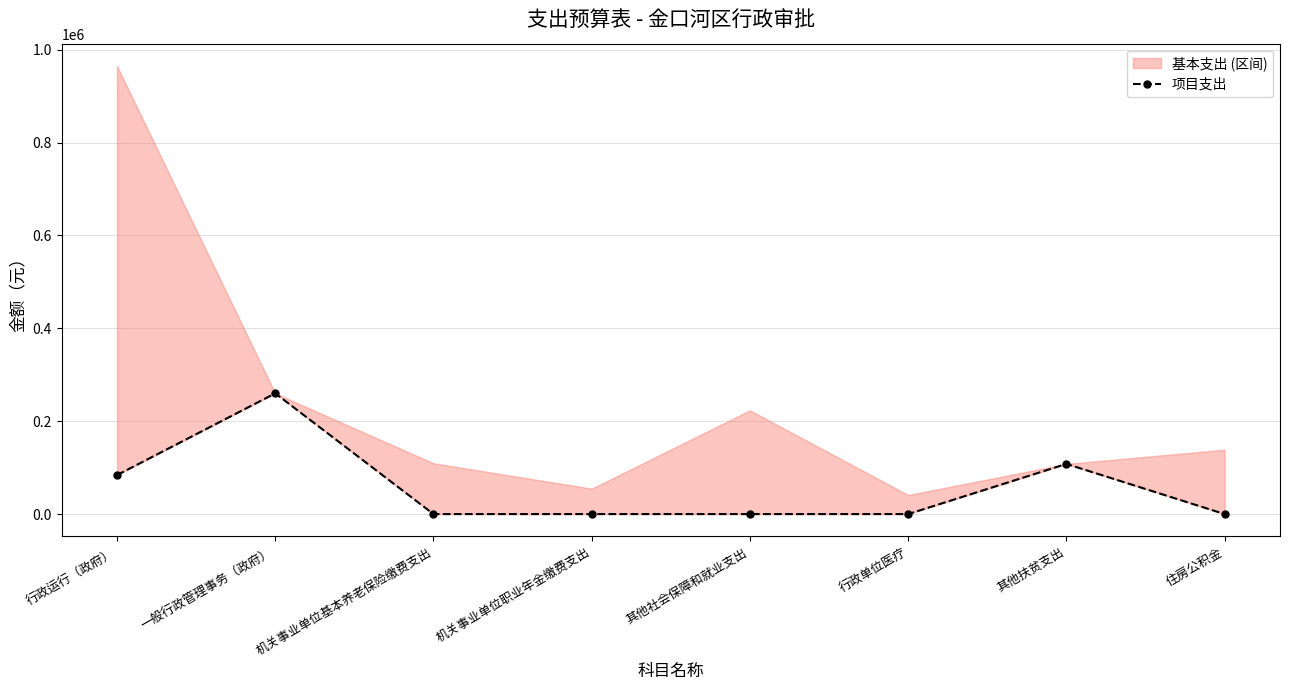

Which category has the highest value across all series?

一般行政管理事务（政府）